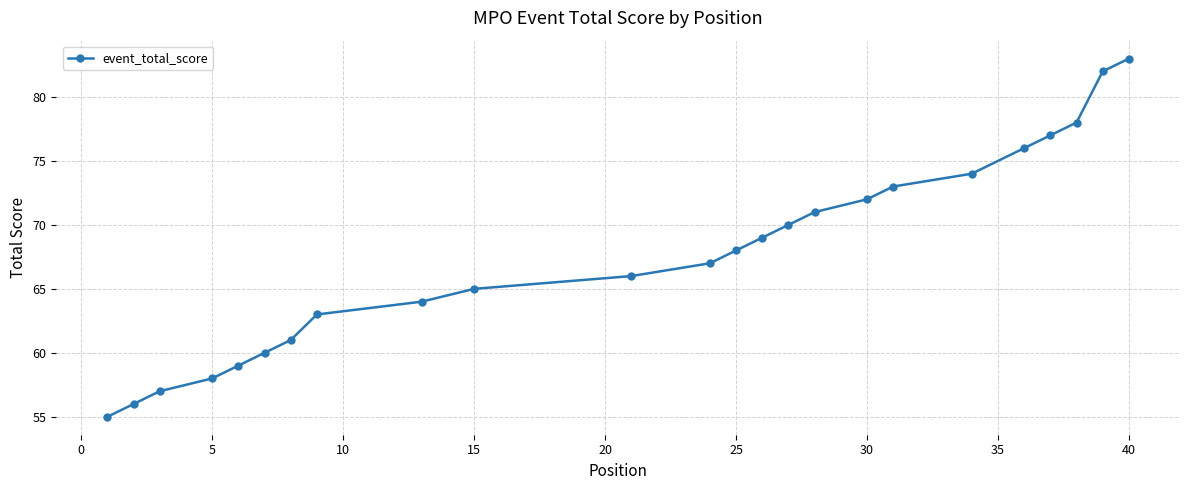

What is the sum of all values?

1624